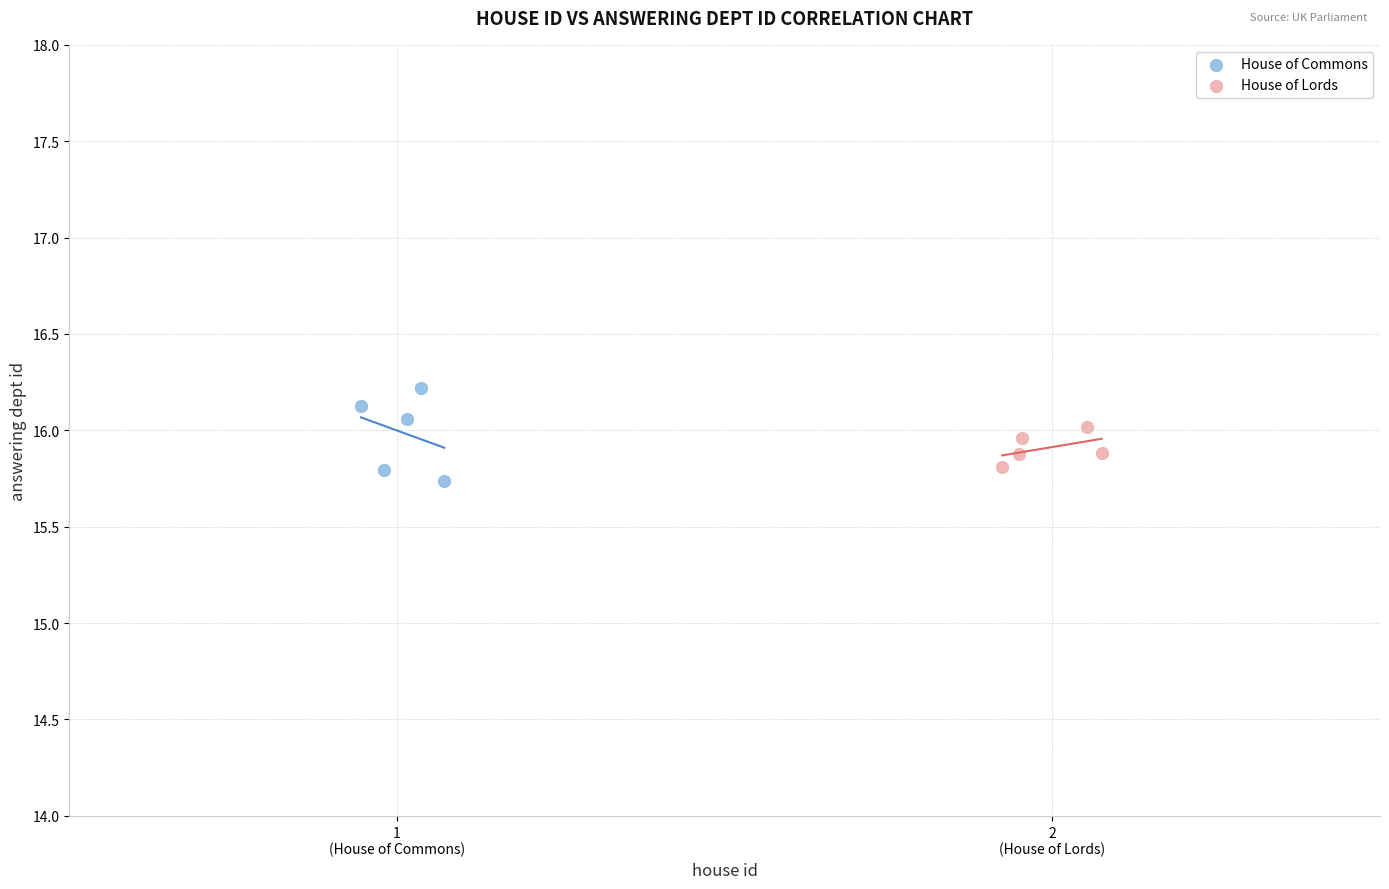

Which series reaches the maximum Y coordinate?

House of Commons